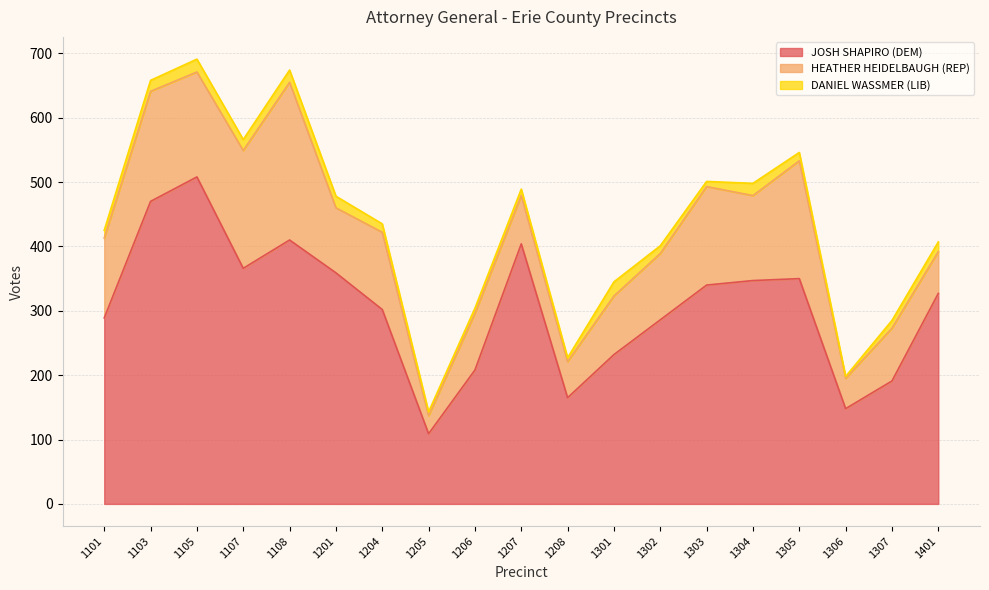

Between 1107 and 1302, which series saw the biggest shift?

JOSH SHAPIRO (DEM)